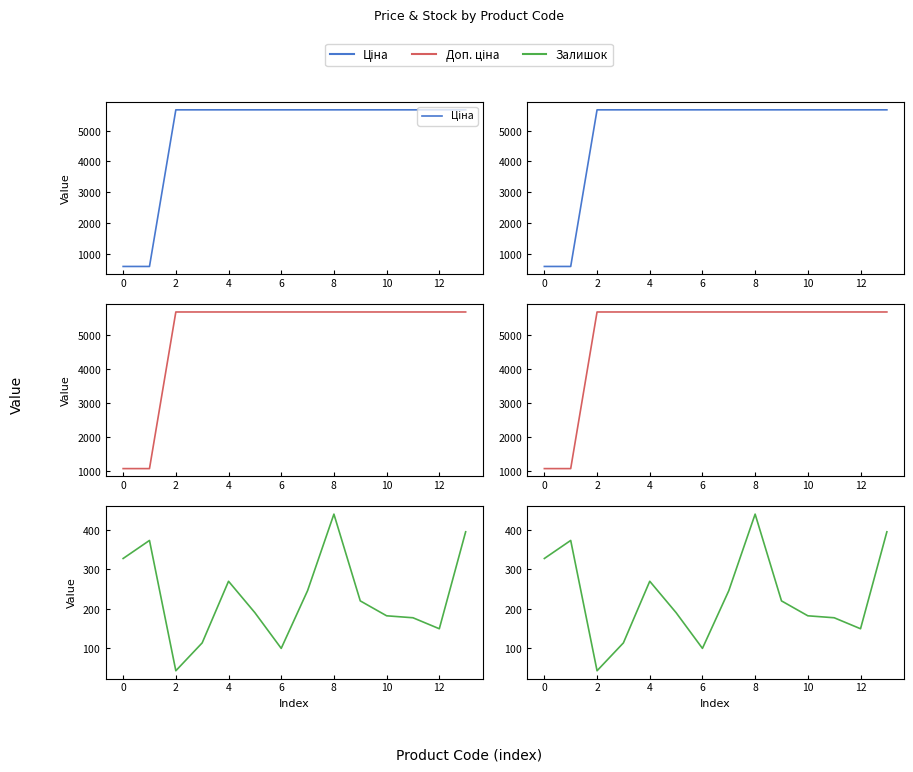

What is the approximate value of Залишок at 2?

42.0